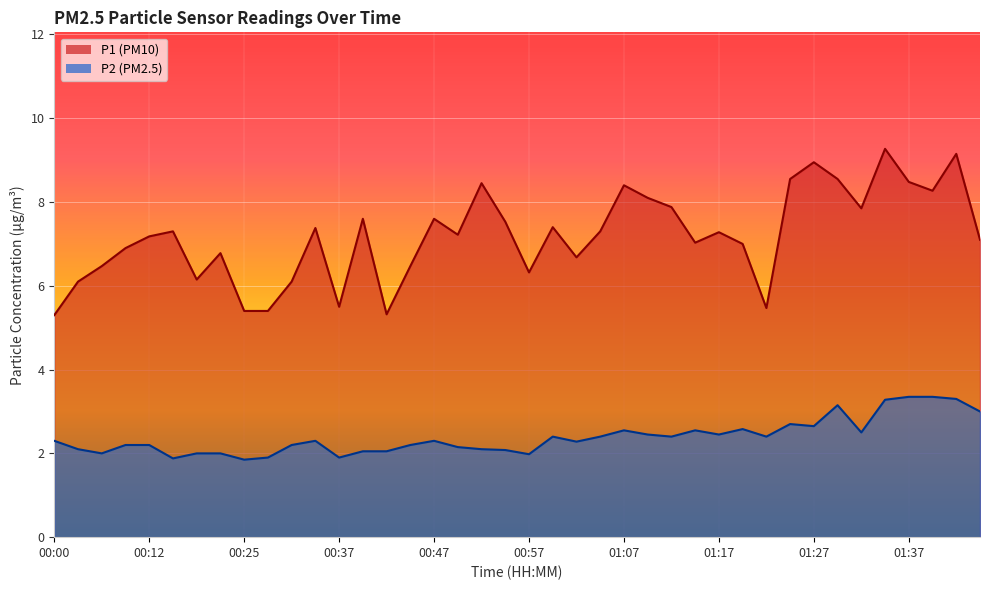

True or false: P1 has a value of 8.4 at 00:52.

True